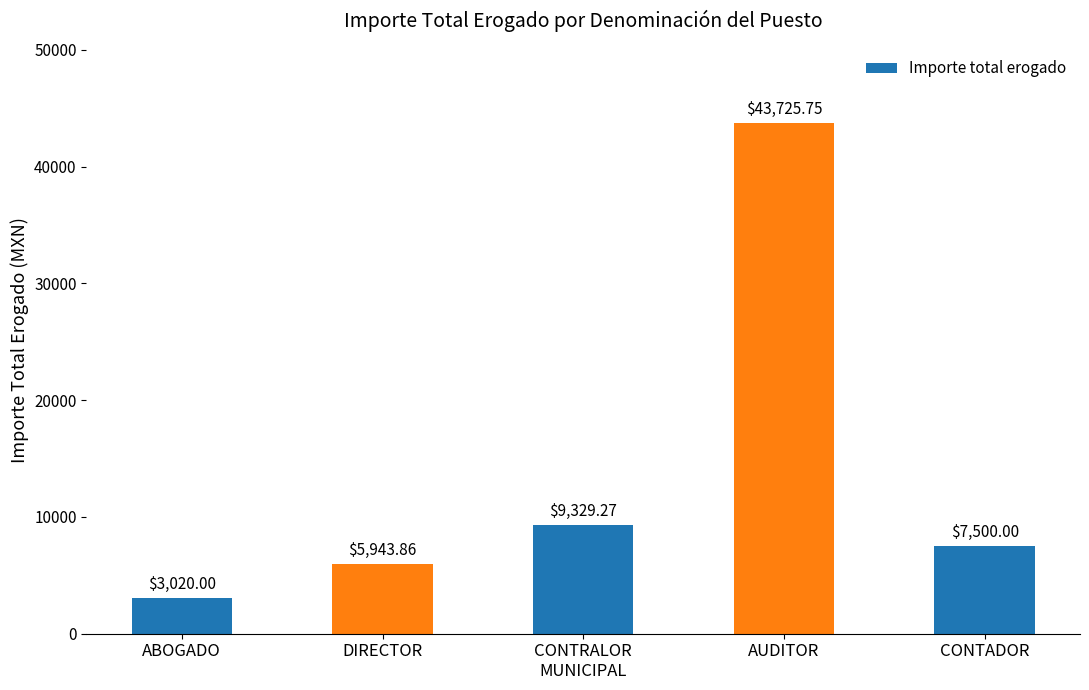

Does the chart contain stacked bars?

No